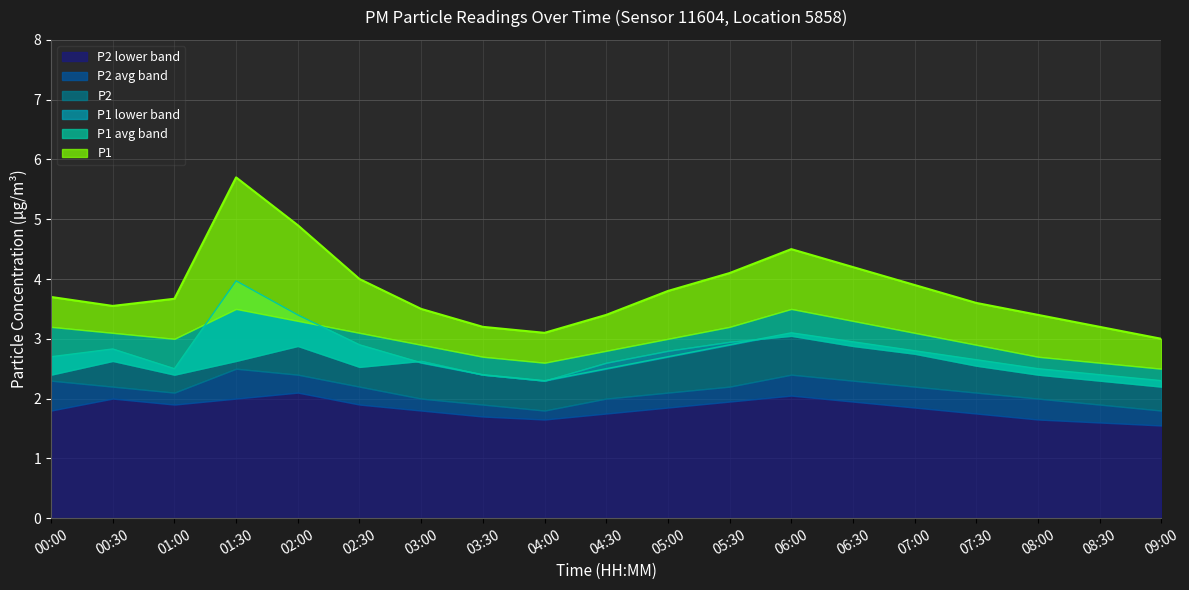

What is the value of the P2_avg_band point at the 7th from the left?

2.0